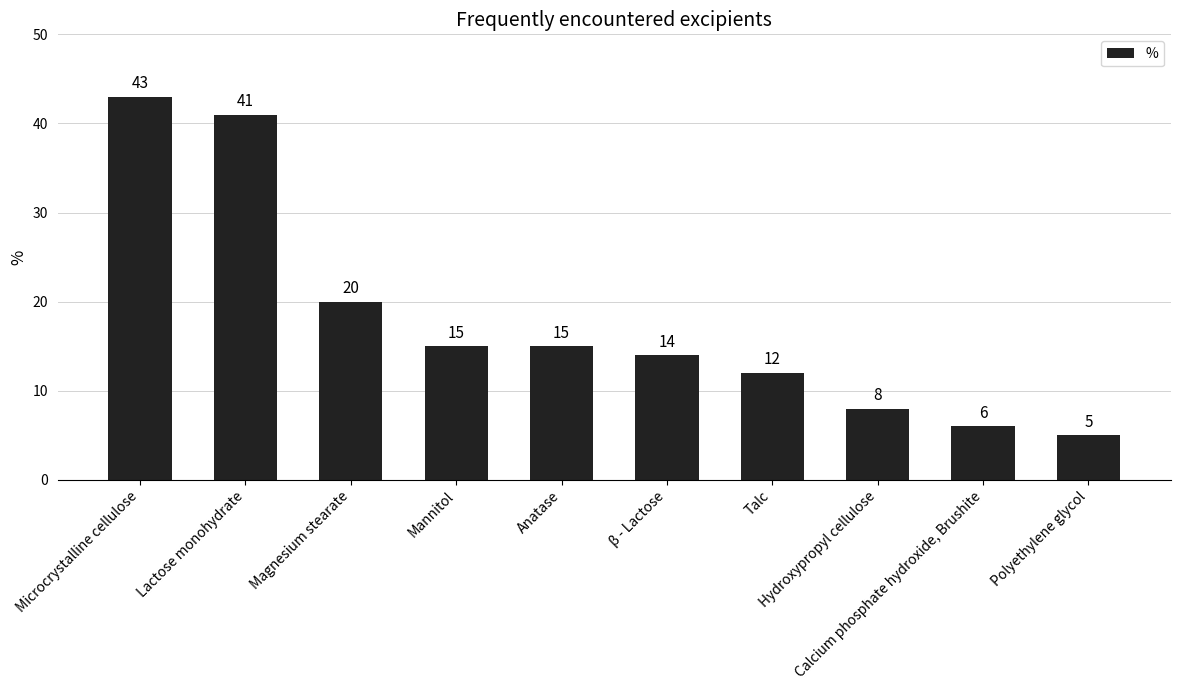

What is the average value?

18